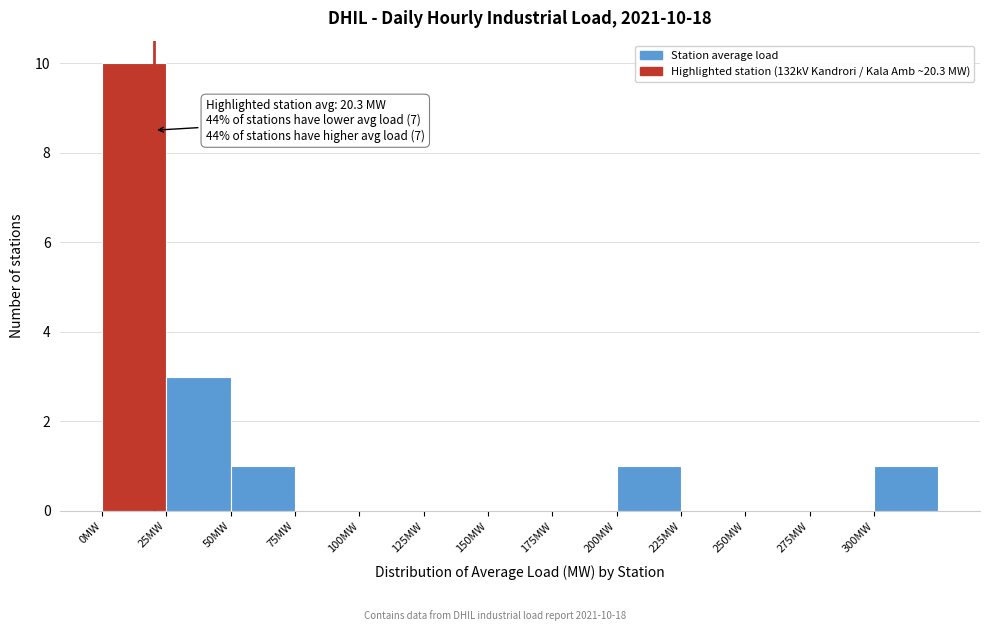

Which range on the x-axis has the tallest bar?

0 to 25